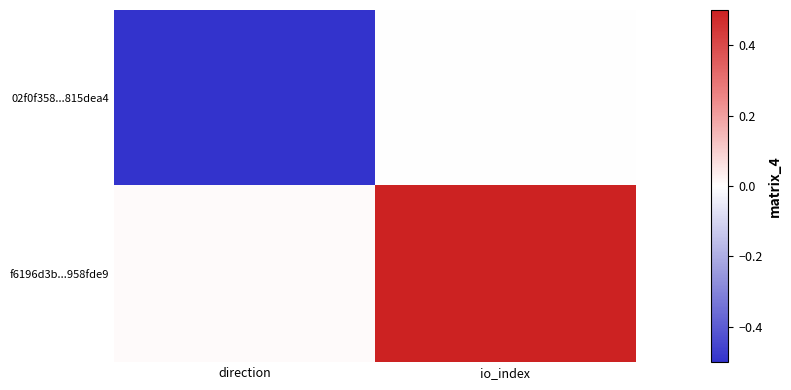

Rank the series at io_index from highest to lowest value.

f6196d3b...958fde9, 02f0f358...815dea4